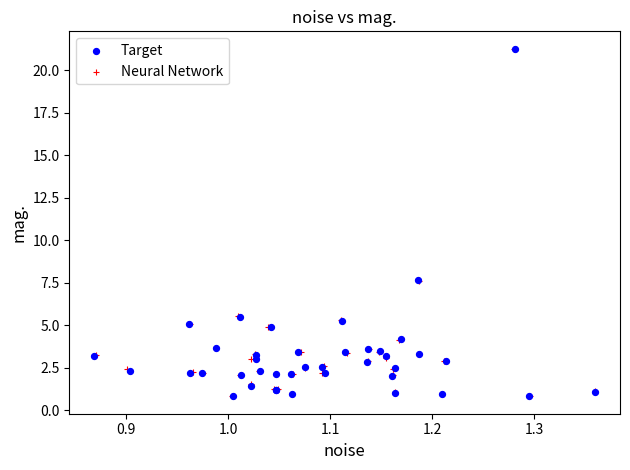

What are all the series names shown in the legend?

Target, Neural Network